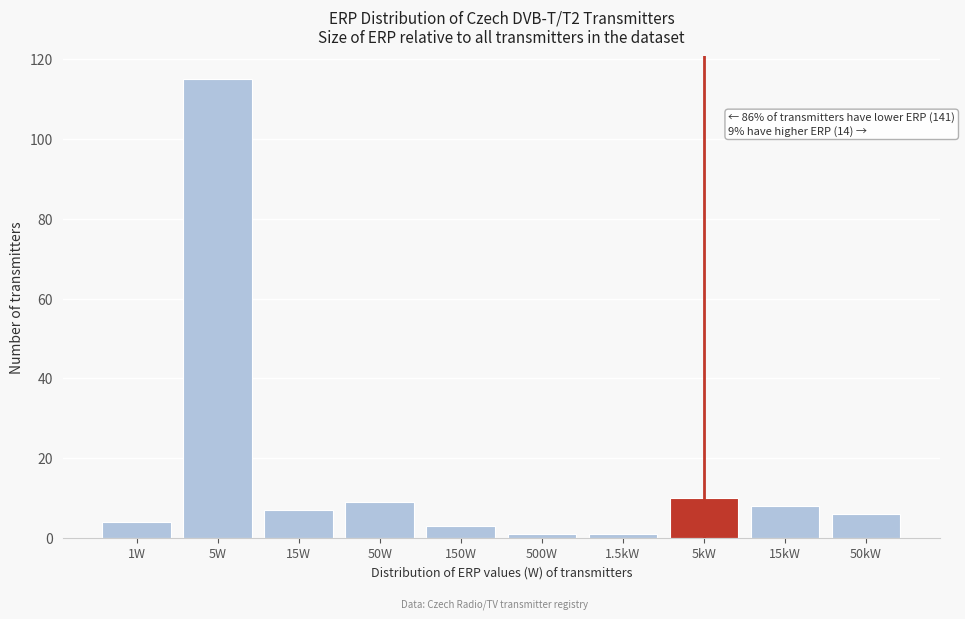

Reading left to right, extract all data points from this chart.

4	115	7	9	3	1	1	10	8	6